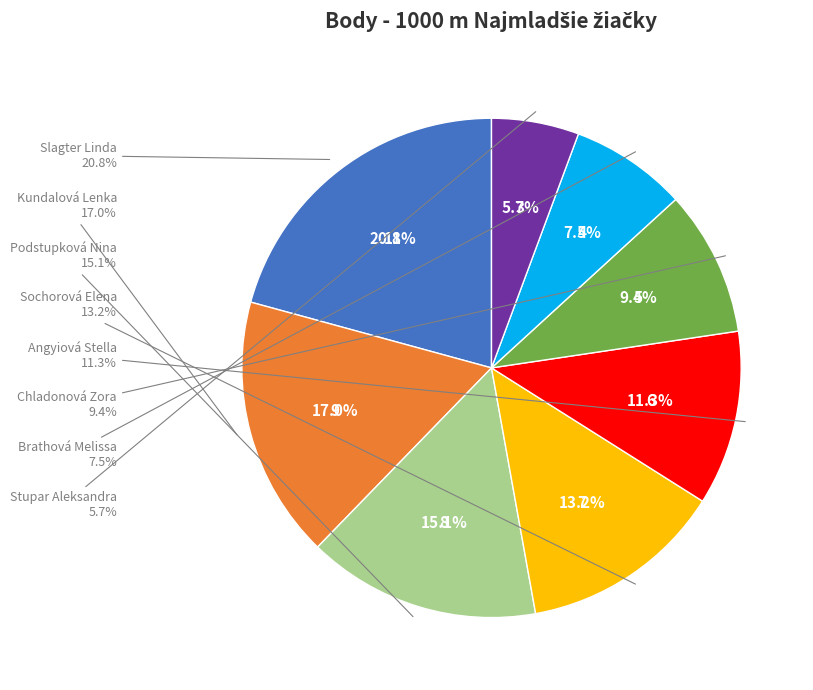

Count the number of slices in the pie.

8